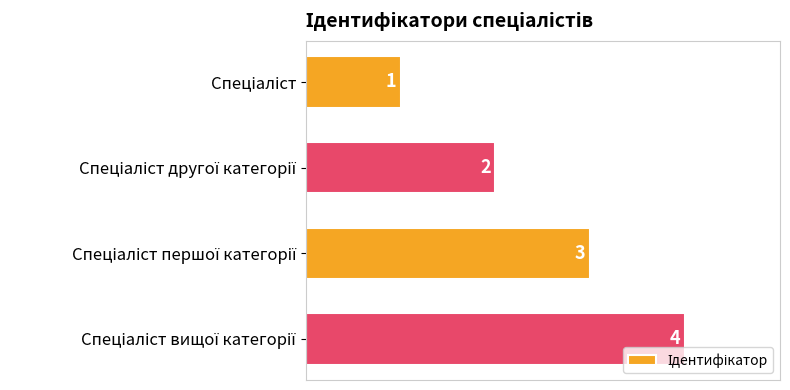

Does the chart contain stacked bars?

No